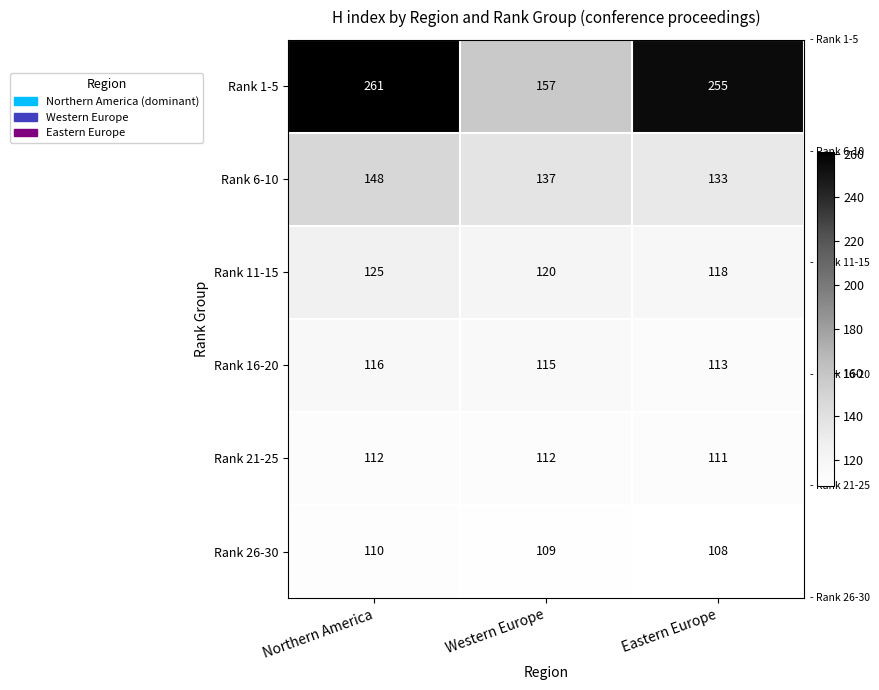

How many data points does each series have?

3